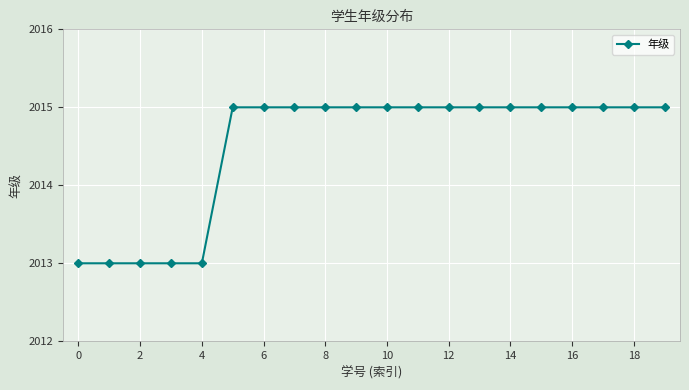

What is the greatest value displayed?

2015